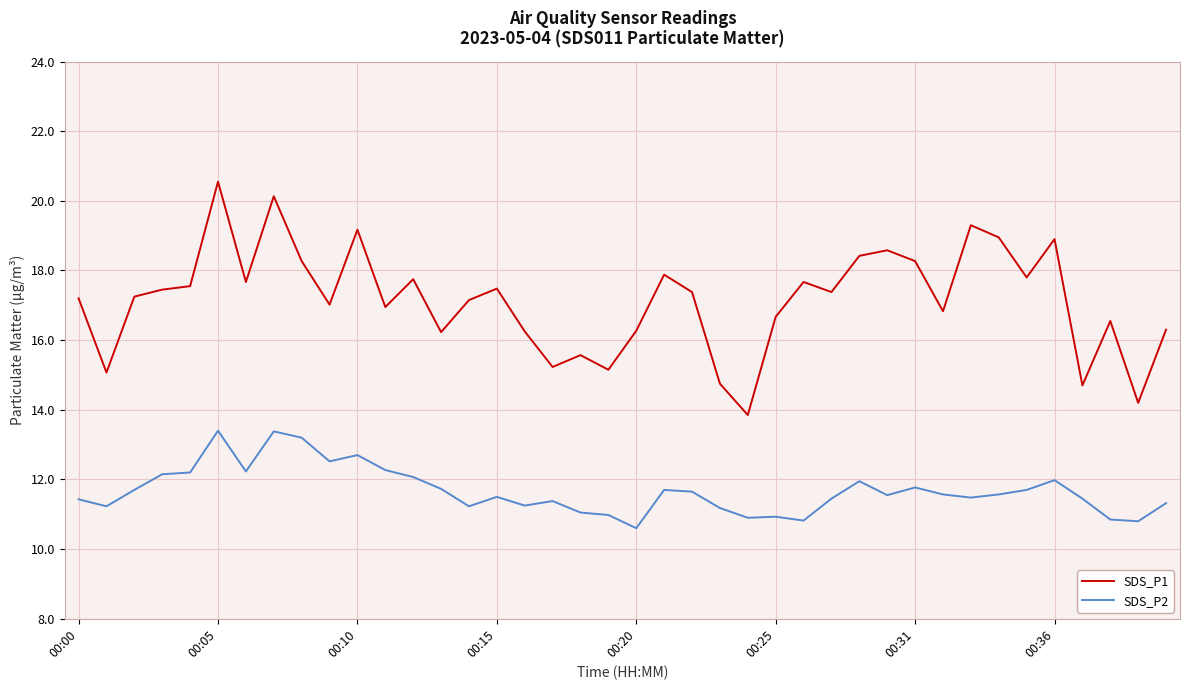

True or false: SDS_P1 and SDS_P2 intersect in this chart.

False